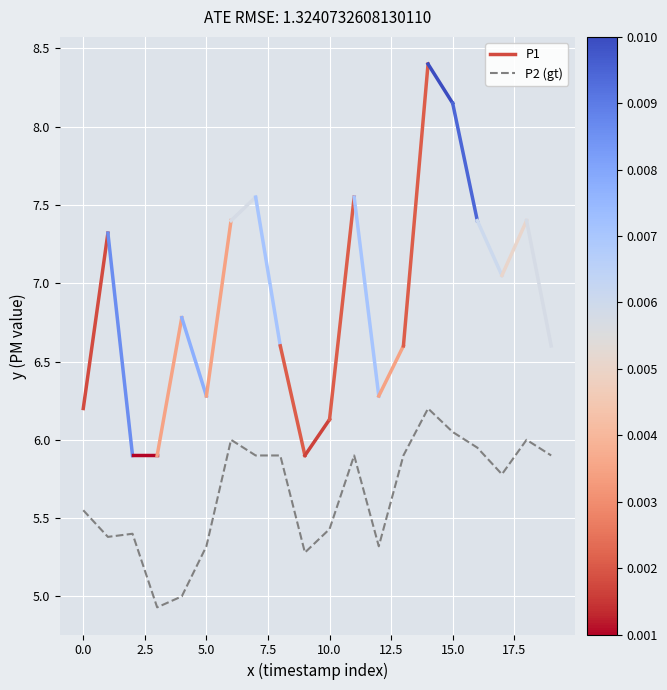

What is the sum of all values?

113.1